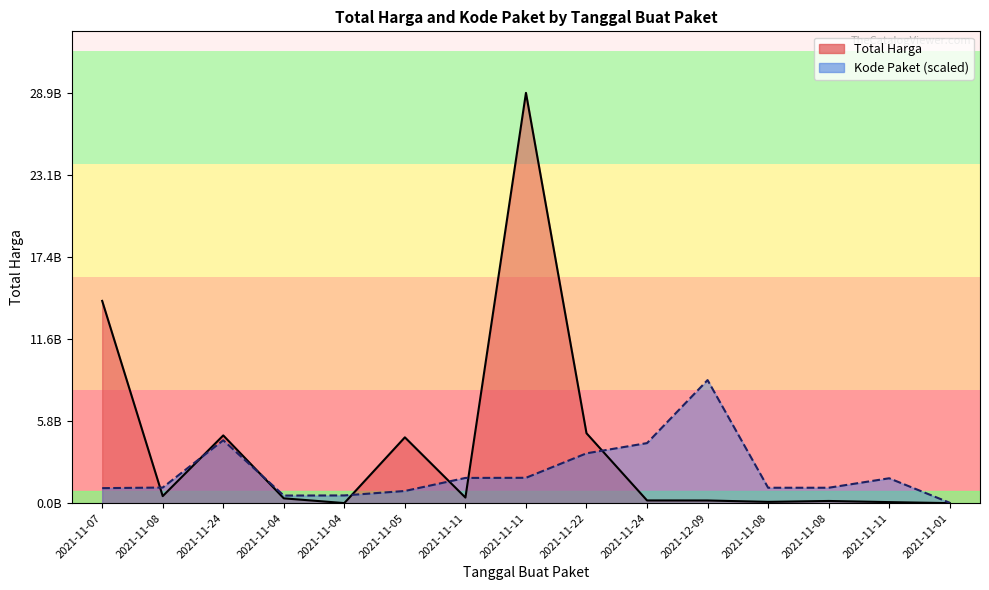

Which label corresponds to the smallest value in the chart?

2021-11-01